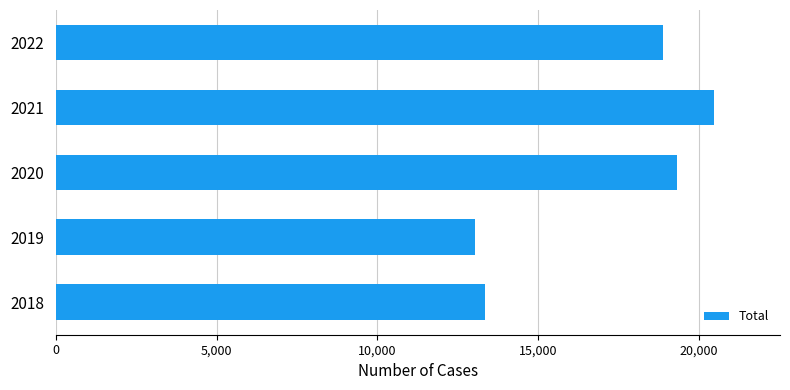

Which category has the highest value across all series?

2021